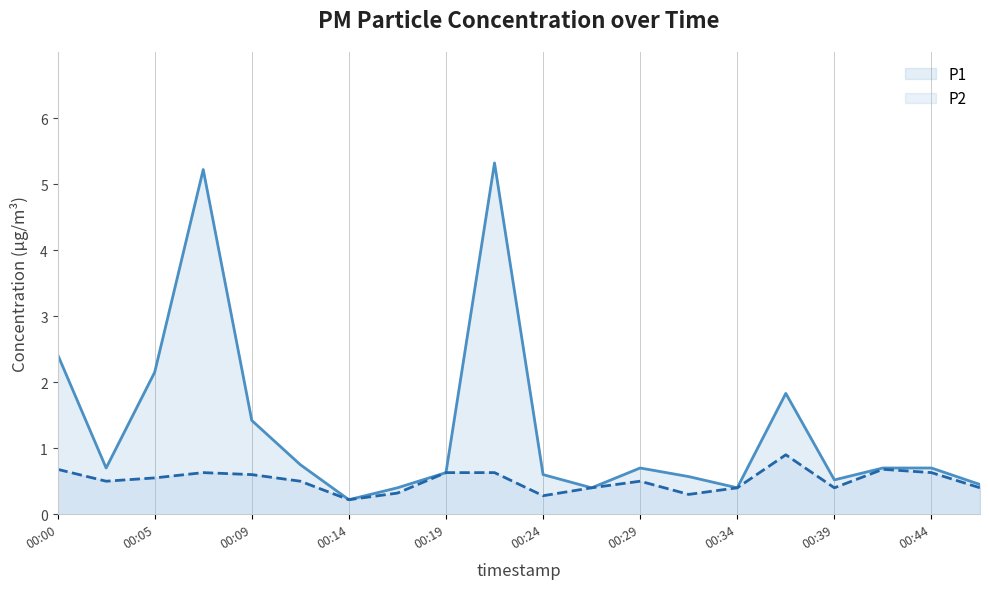

What is the minimum value for P2?

0.2